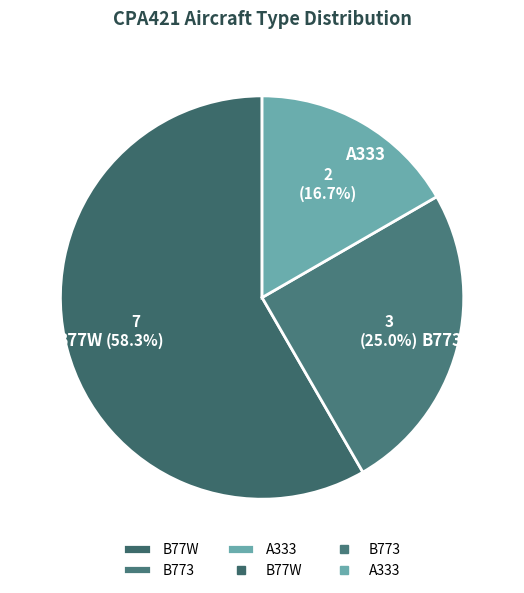

Which category has the biggest portion of the pie?

B77W